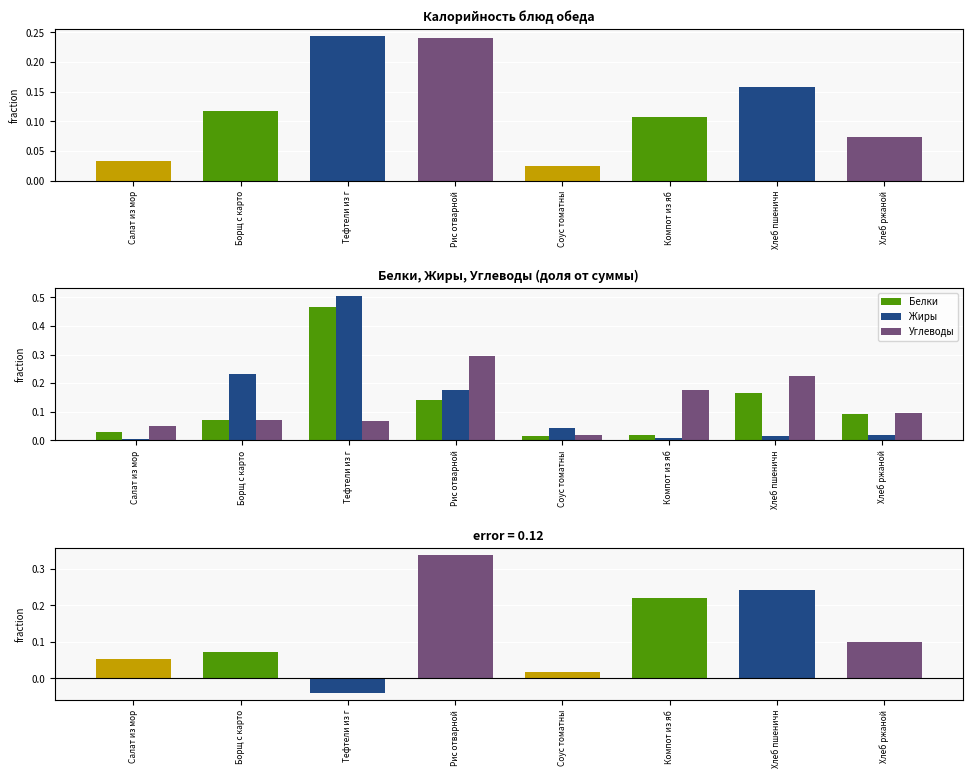

Are the bars grouped side by side (vs. stacked)?

Yes